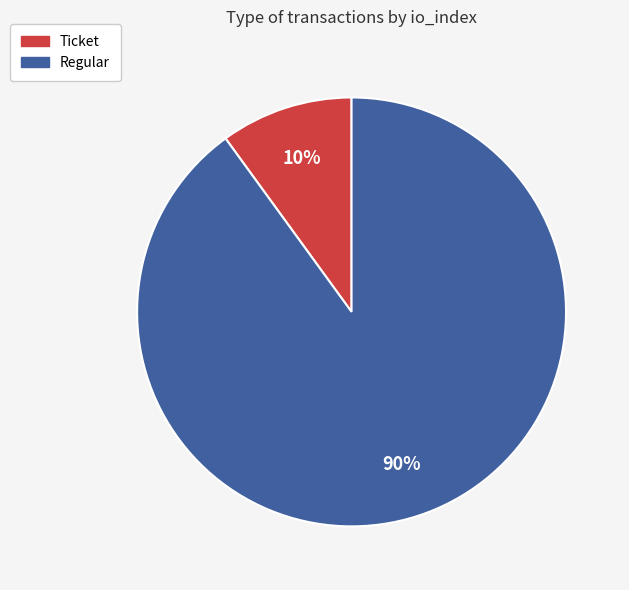

Rank the categories by value from highest to lowest.

Regular, Ticket